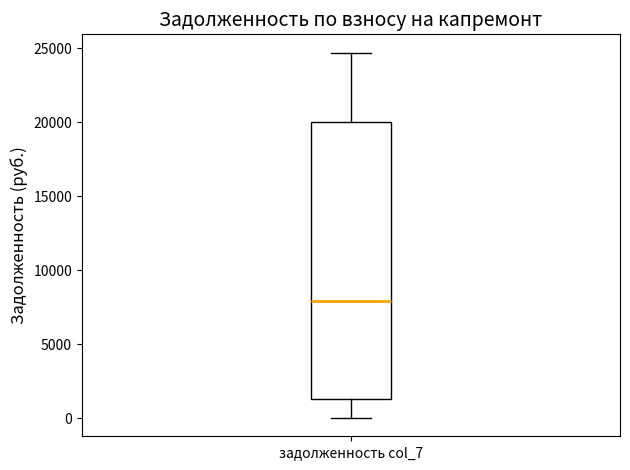

Transcribe this box plot: give where the median line is, the range the box spans, and where the two whiskers end, as read against the y-axis. The values are not printed on the chart, so give them approximately, as read against the axis.

median 8000, box 1500 to 20000, whiskers 0 to 24500